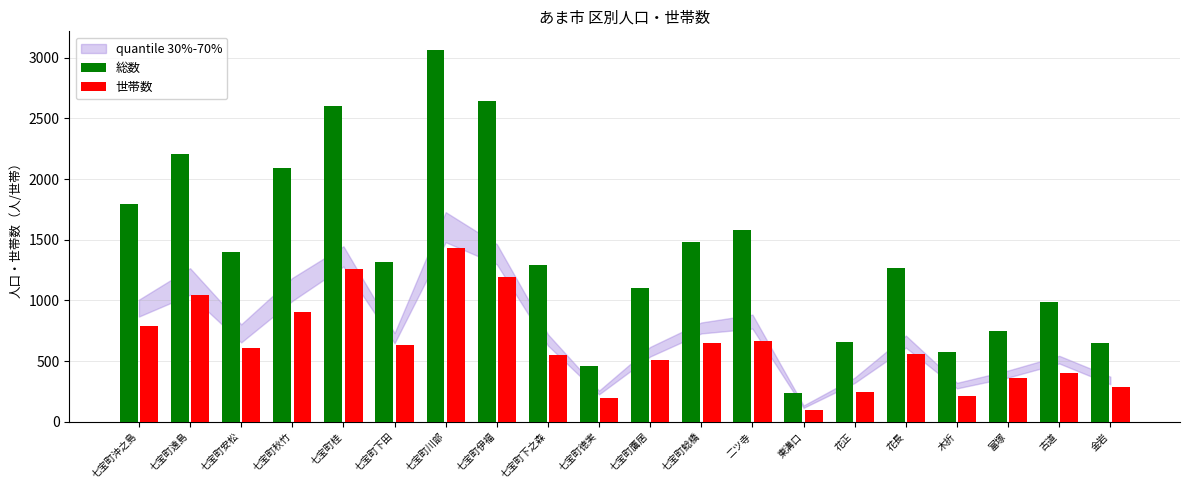

What is the label of the 2nd bar from the right?

古道